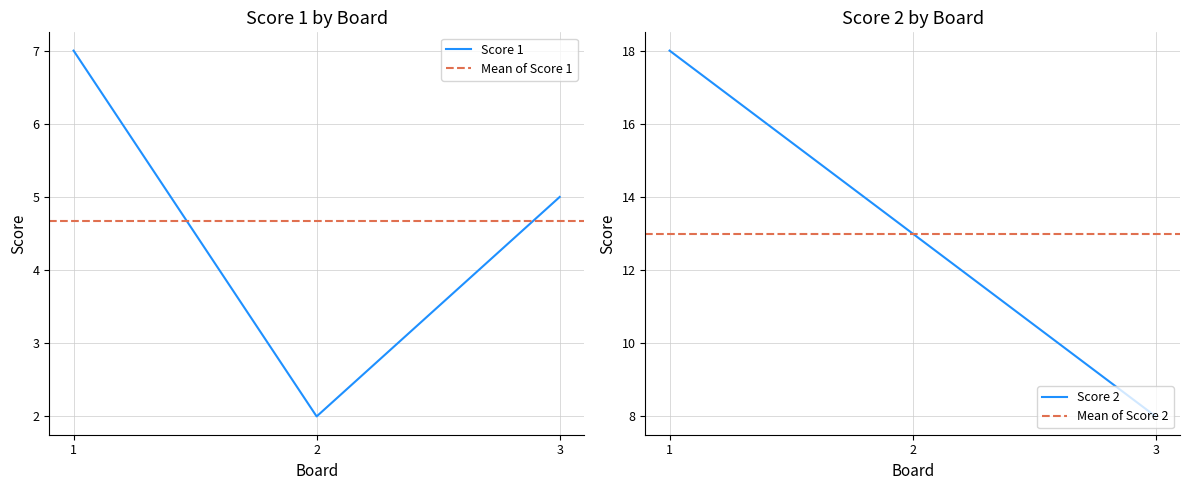

Rank the series by their average value, from highest to lowest.

Score 2, Score 1